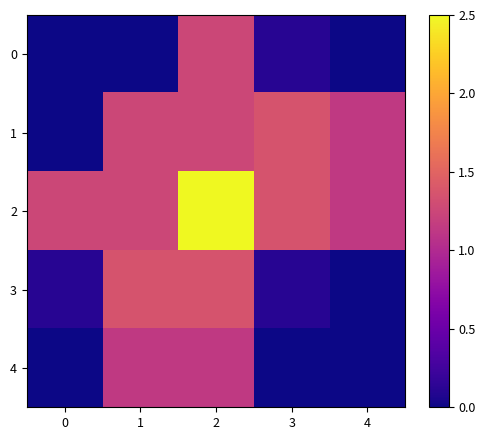

Which series has the largest total across all categories?

row_2